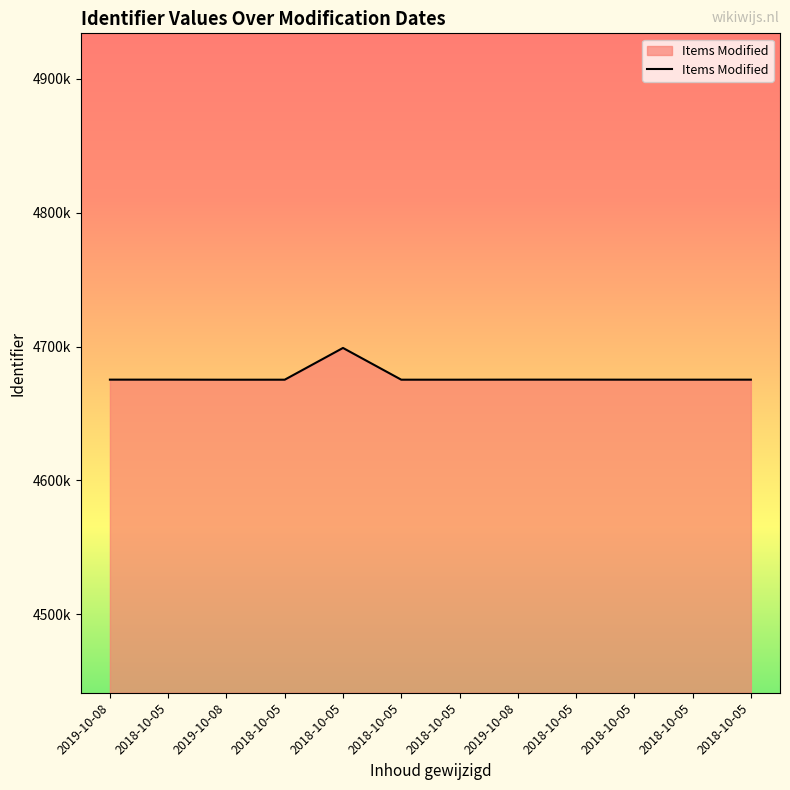

Between 2018-10-05 and 2018-10-05, which is larger?

2018-10-05